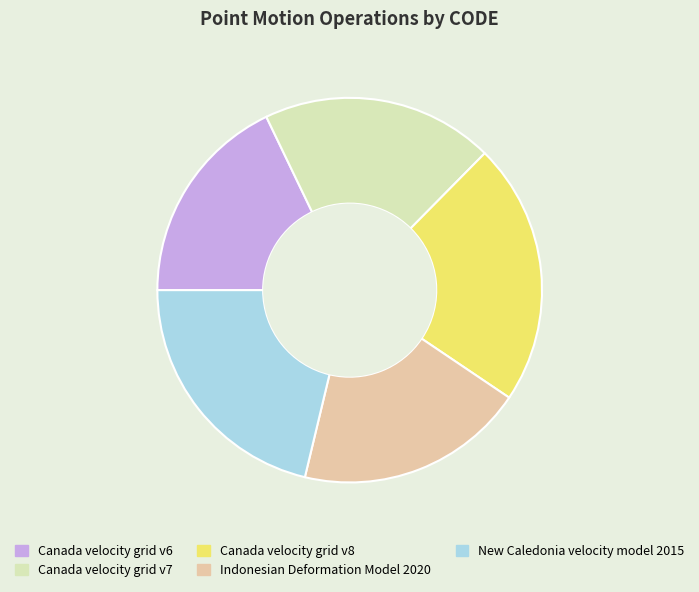

What is the ratio of the value at Canada velocity grid v6 to the value at Indonesian Deformation Model 2020?

0.9